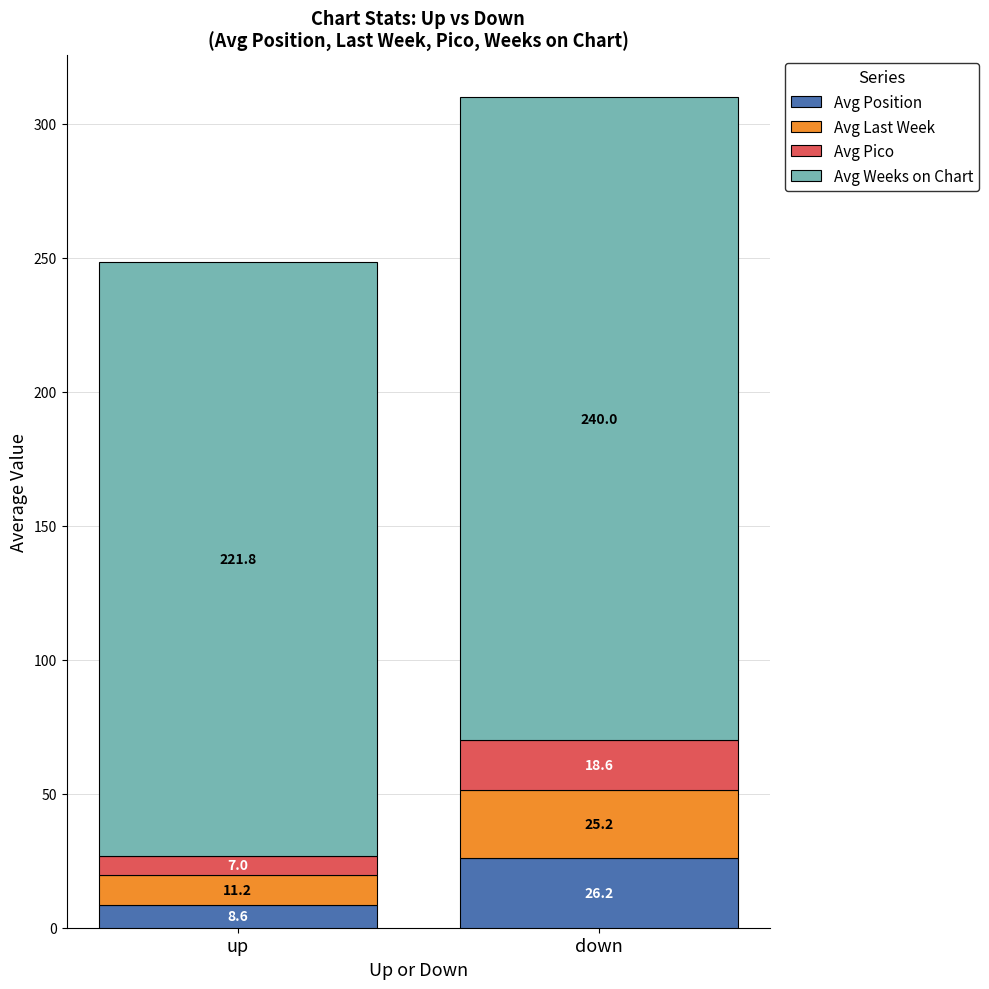

What is the sum of all Avg Position values?

34.8